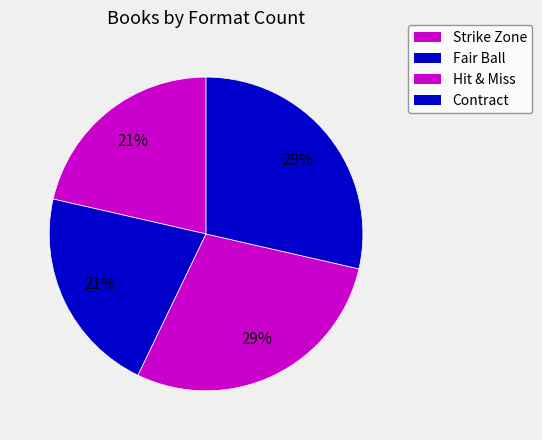

How many slices are in this pie chart?

4